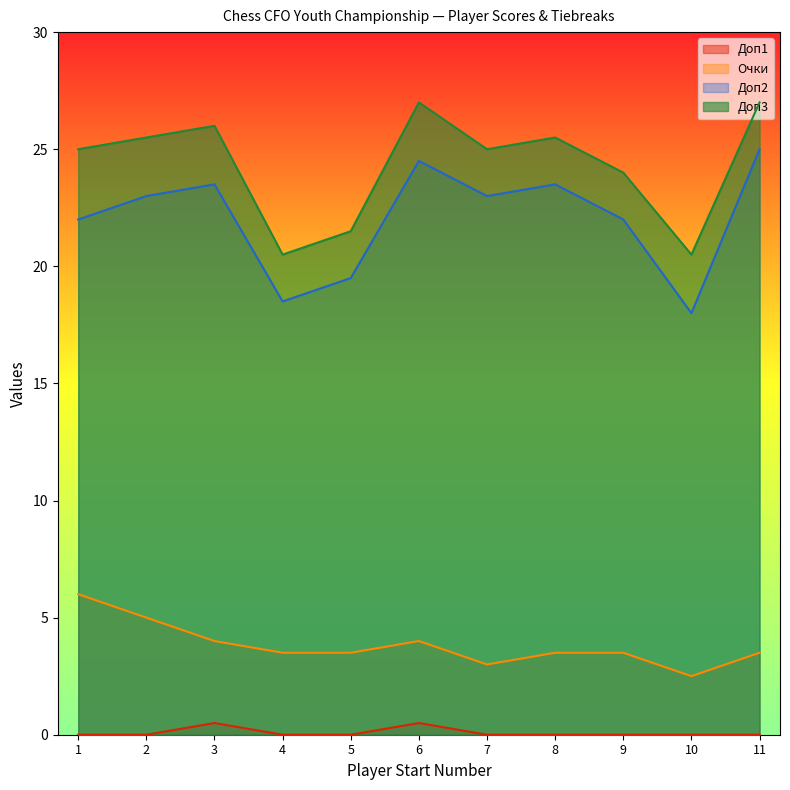

True or false: Доп1 has more than 1 points higher than both neighbors.

True